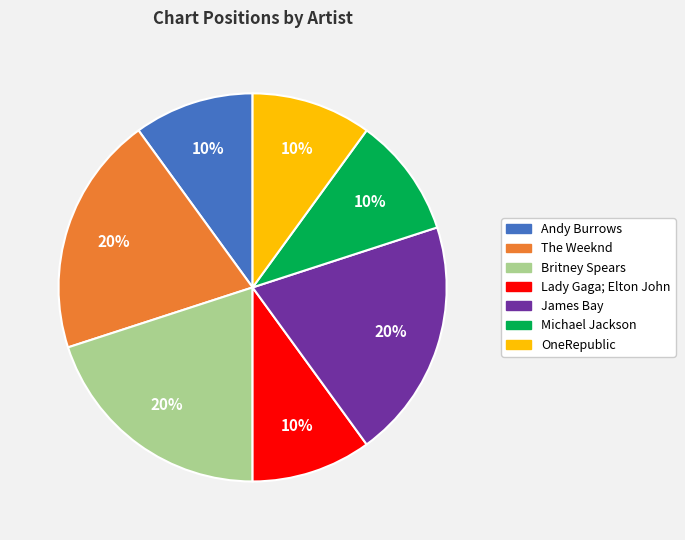

Is James Bay the majority of the pie?

No